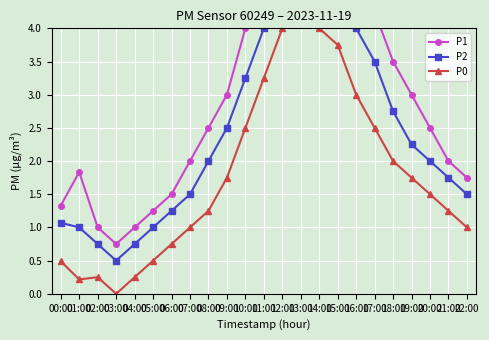

Read the P0 value at 09:00.

1.8